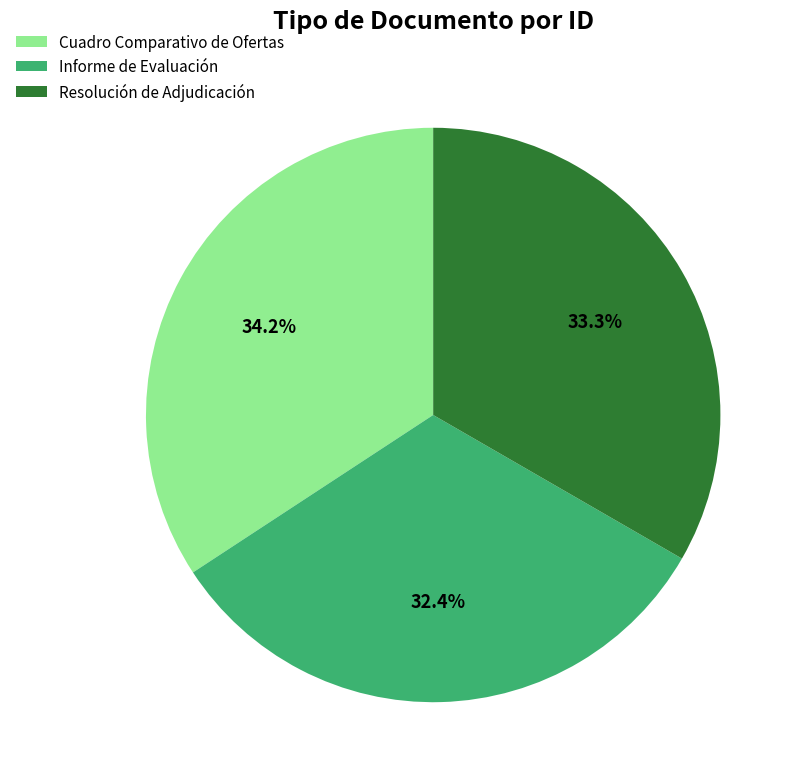

Does Resolución de Adjudicación represent more than half of the total?

No